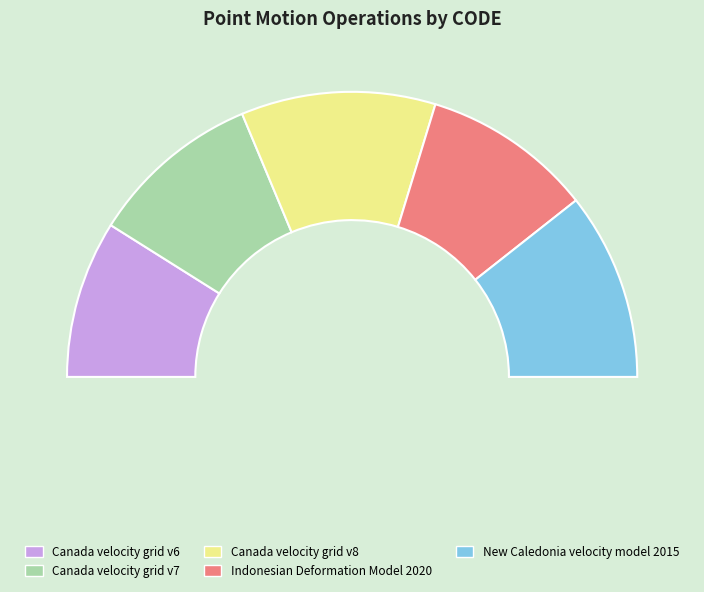

How many slices are in this pie chart?

5